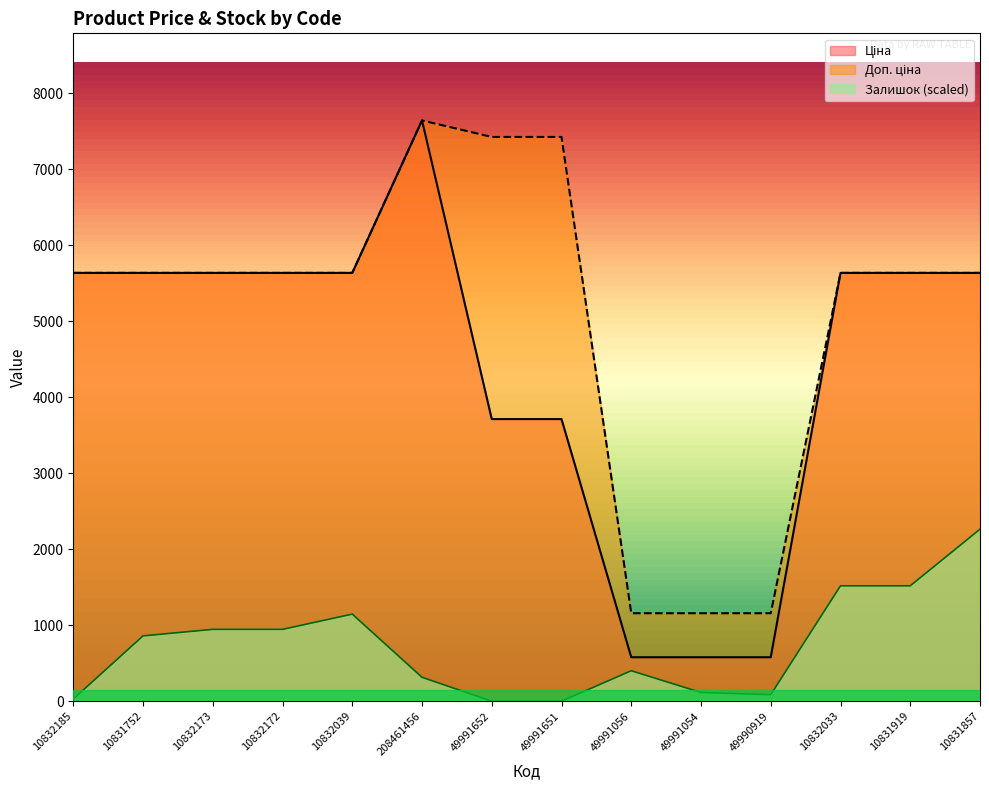

What is the sum of all Доп. ціна values?

71053.3